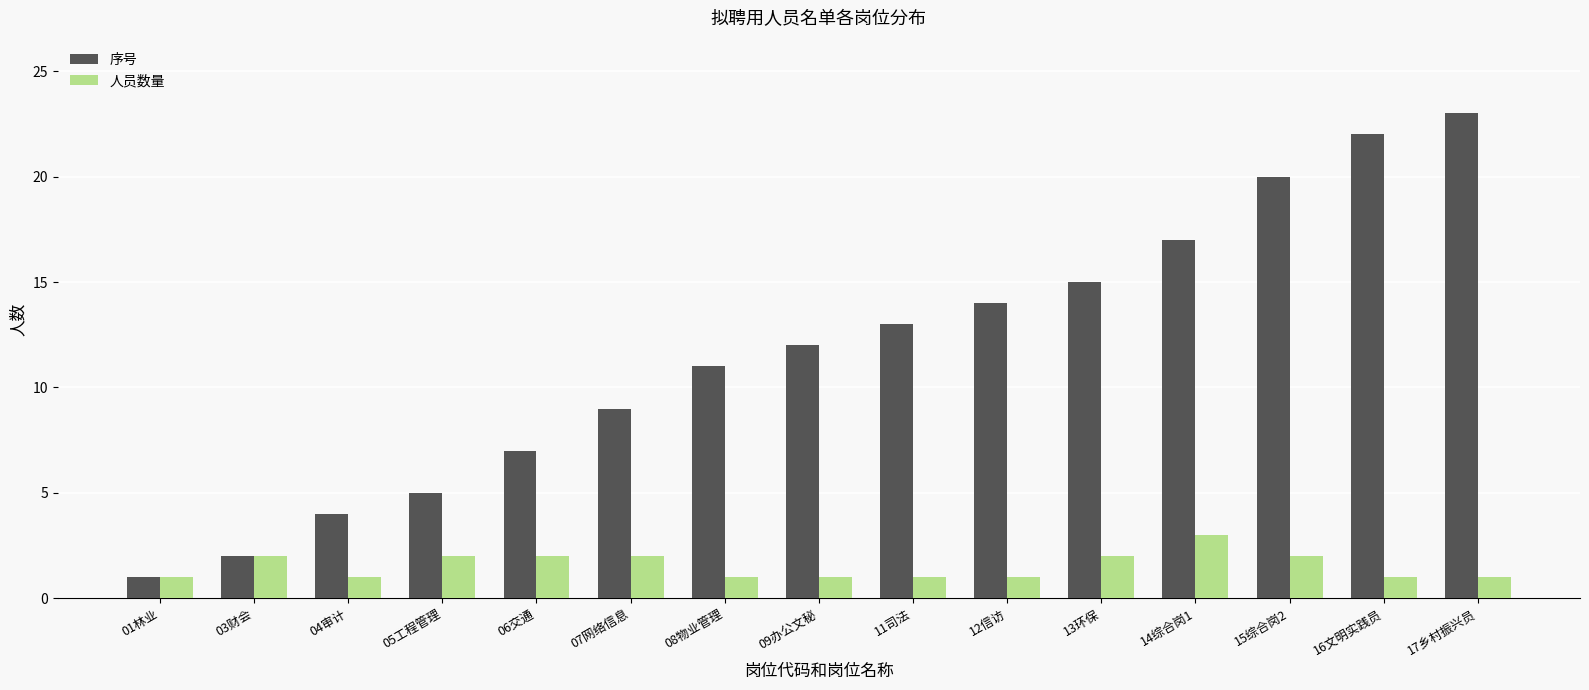

At which category is the sum across all series the highest?

17乡村振兴员